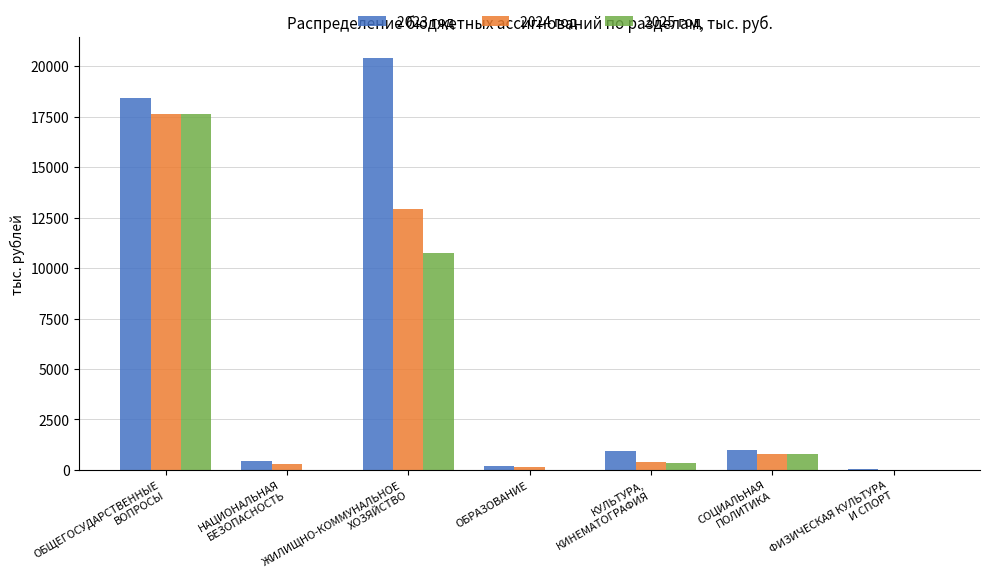

Is it true that 2025 год equals 0.0 at ОБРАЗОВАНИЕ?

True